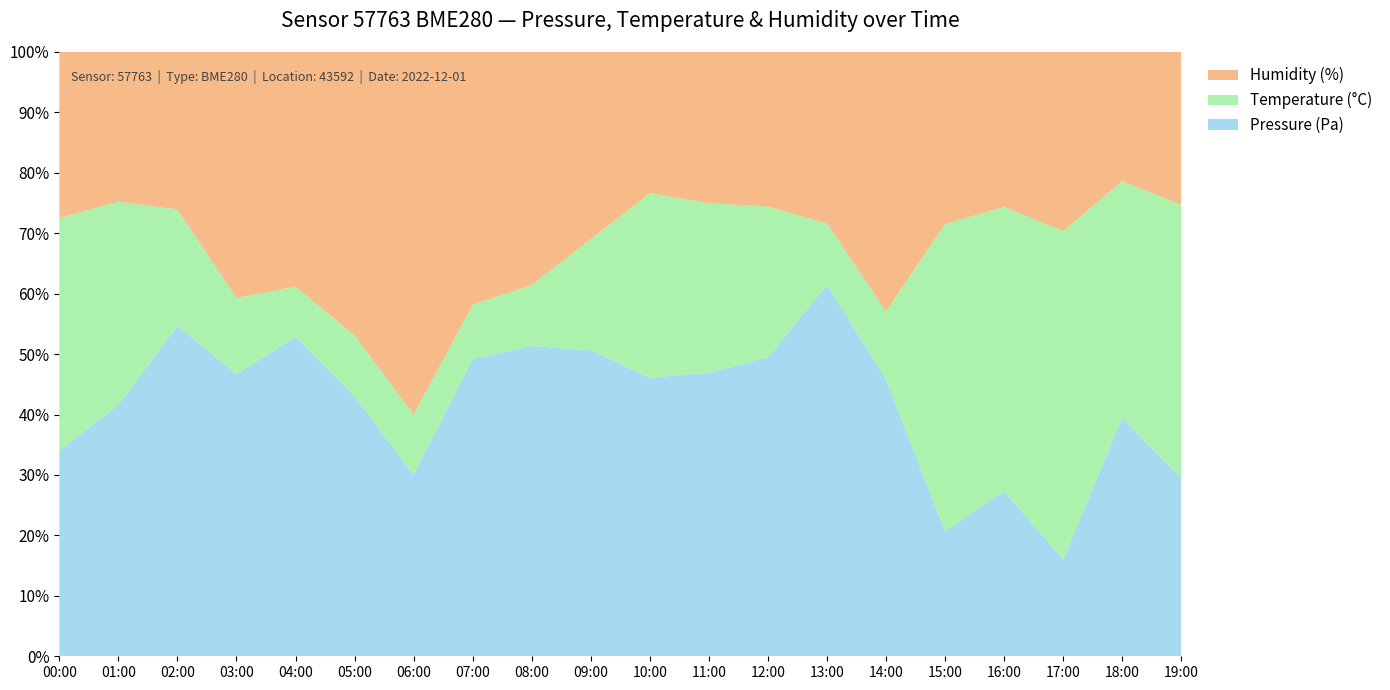

Which category has the highest value in the Pressure (Pa) series?

13:00